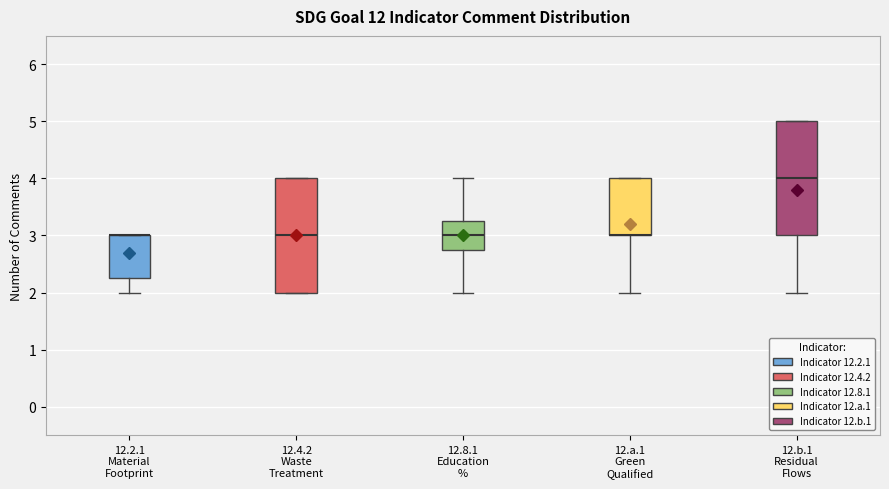

Where does the median line of the box for 12.b.1 Residual Flows sit on the y-axis? The values are not printed on the chart, so give them approximately, as read against the axis.

4.0